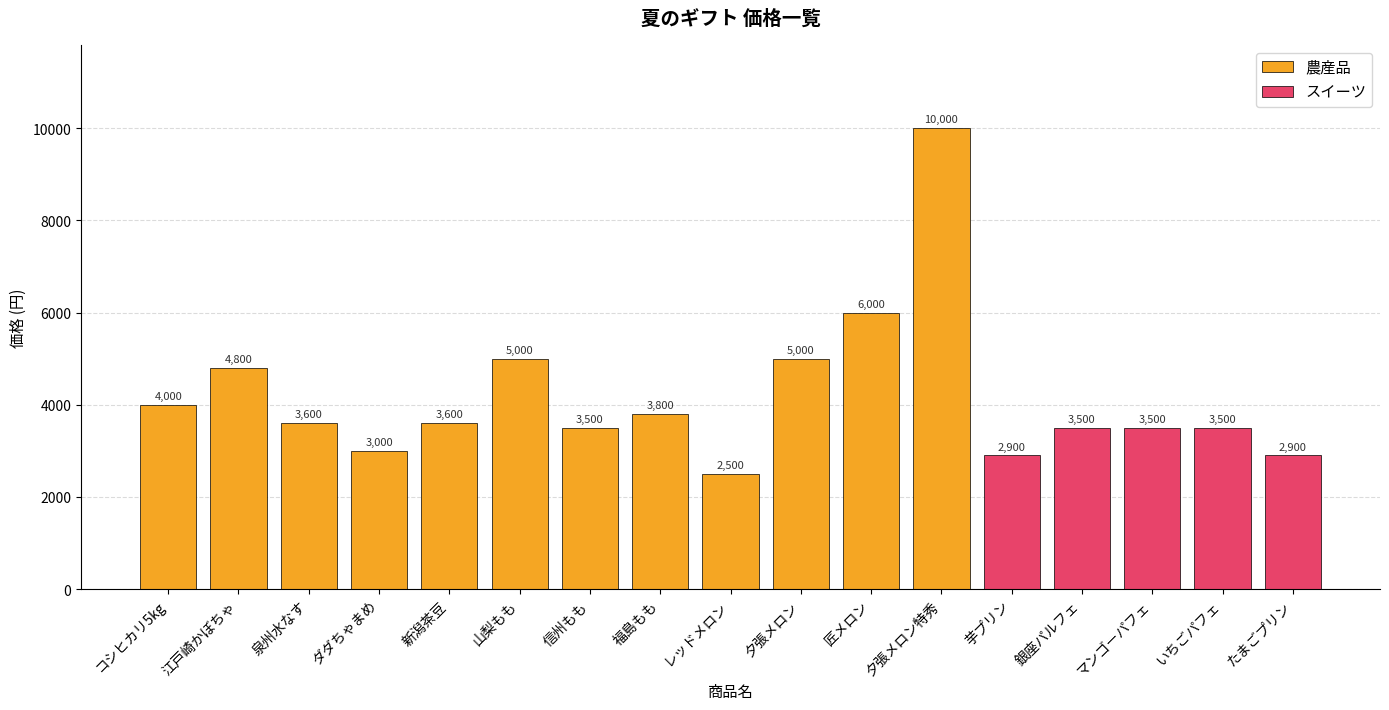

What is the lowest value of the 農産品 series?

2500